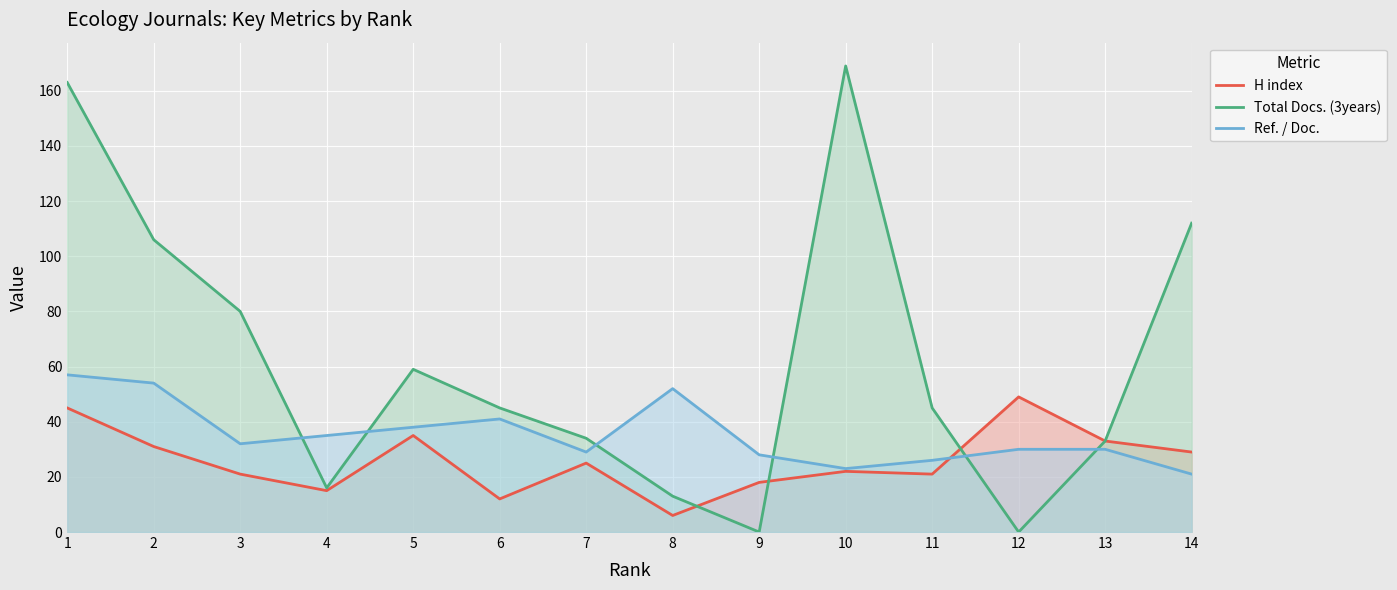

At how many categories does at least one series exceed 74?

5